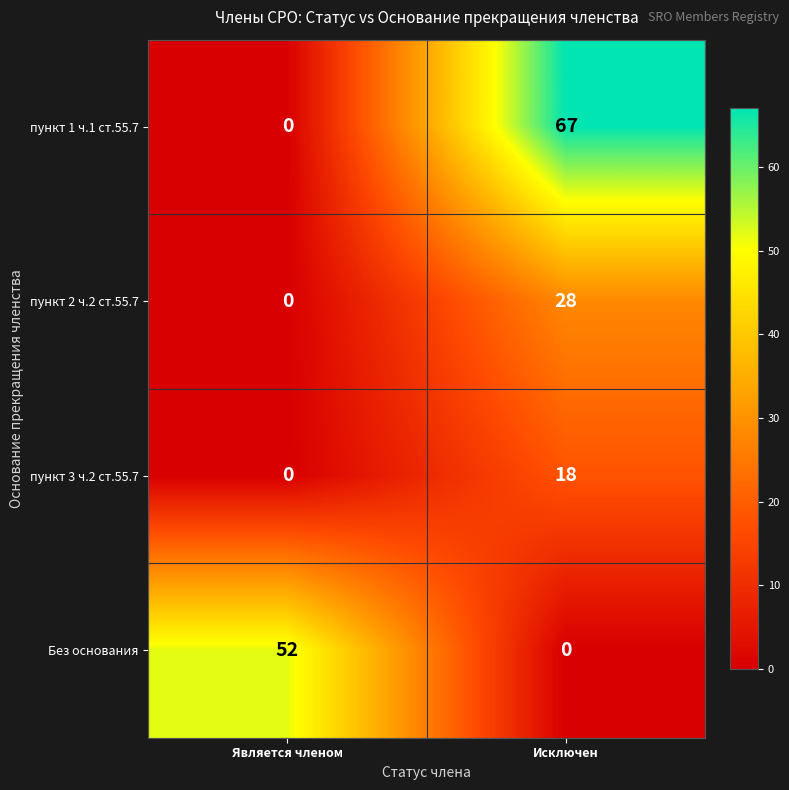

What is the difference between the maximum and minimum values in the пункт 3 ч.2 ст.55.7 series?

18